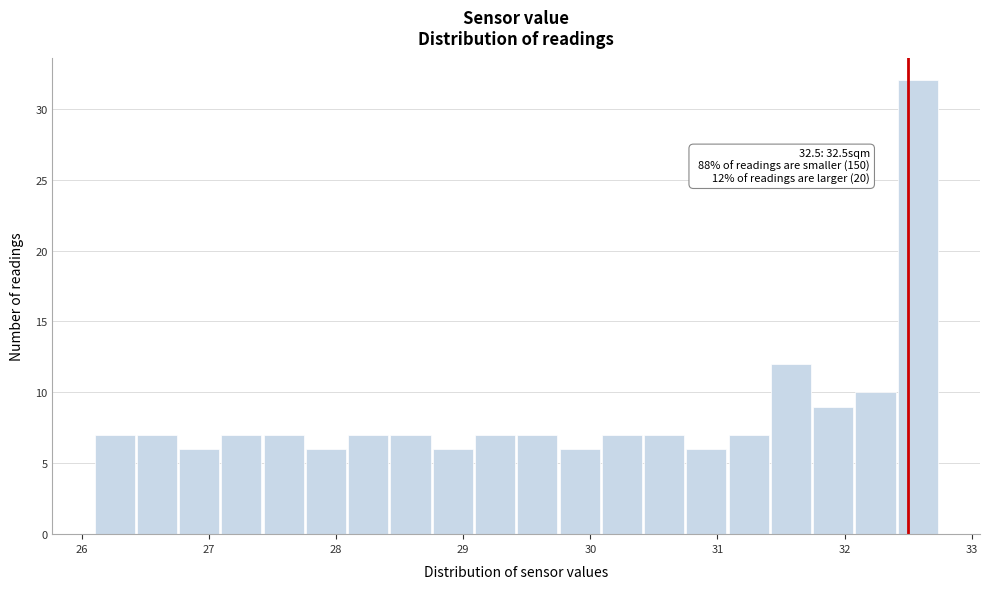

Around what value on the x-axis is the tallest bar? Give the approximate position of its centre, as read against the axis.

32.6